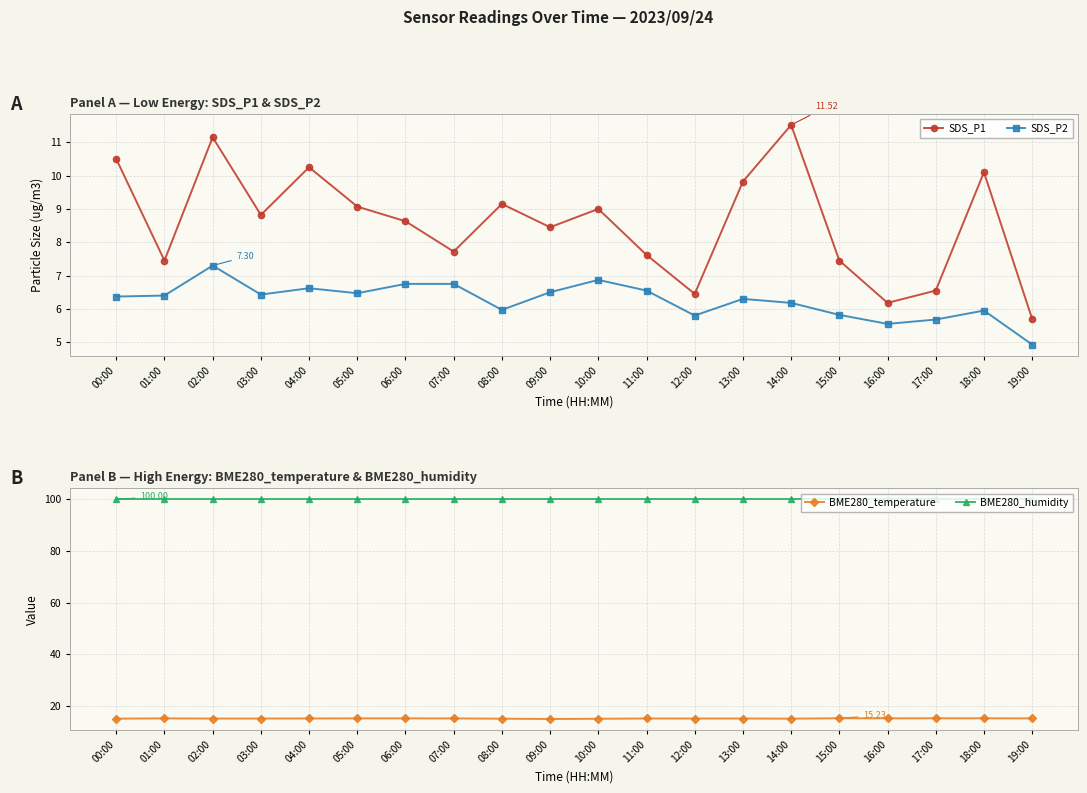

The SDS_P1 series shows 4.4 at 04:00. True or false?

False